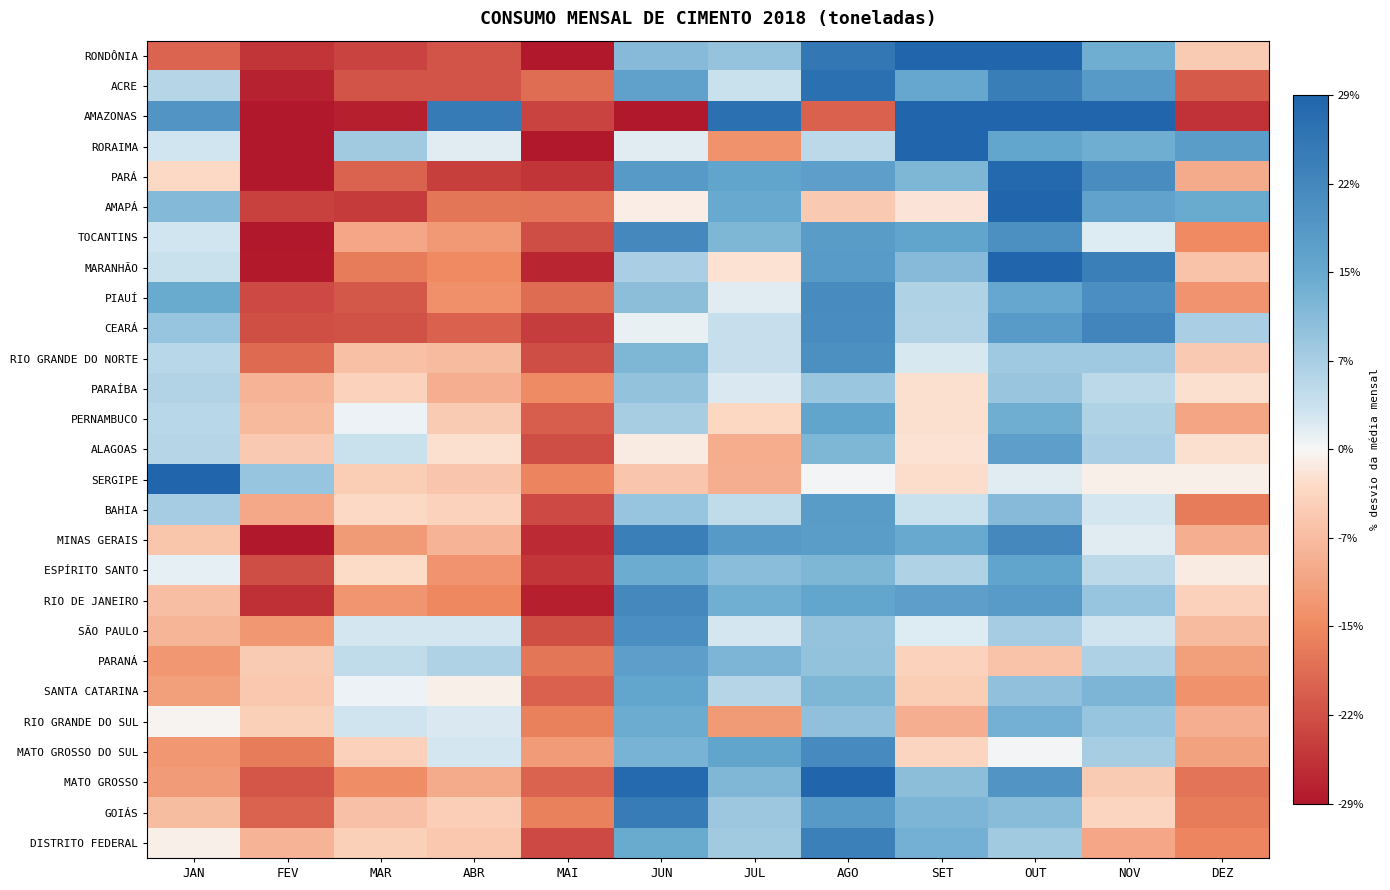

How many distinct data groups are displayed?

27